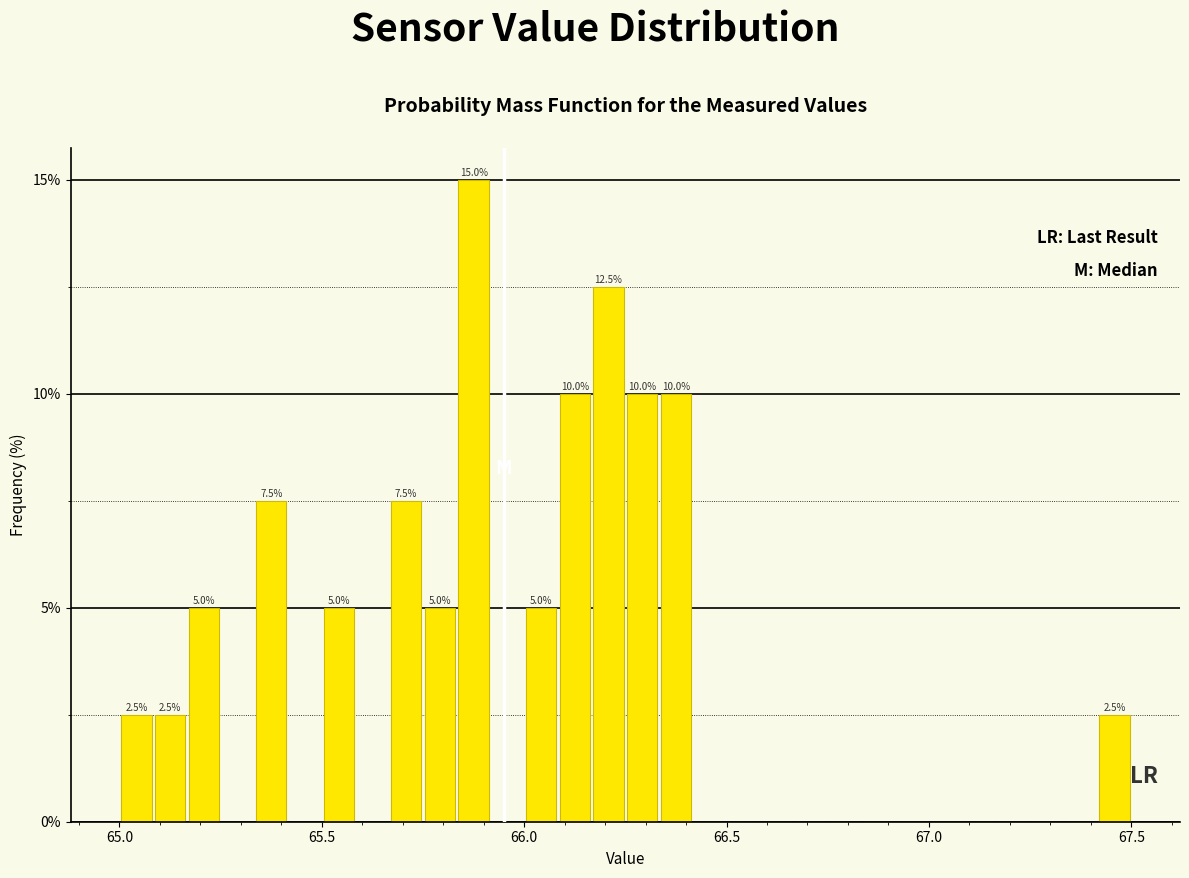

Read against the x-axis, roughly where is the centre of the tallest bar?

65.90